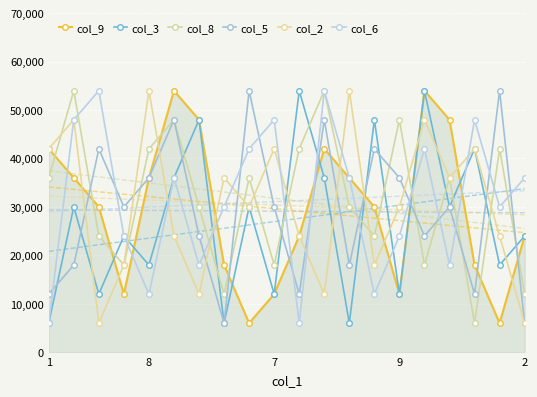

At 16, list the series in order from smallest to largest.

col_6, col_3, col_5, col_8, col_2, col_9